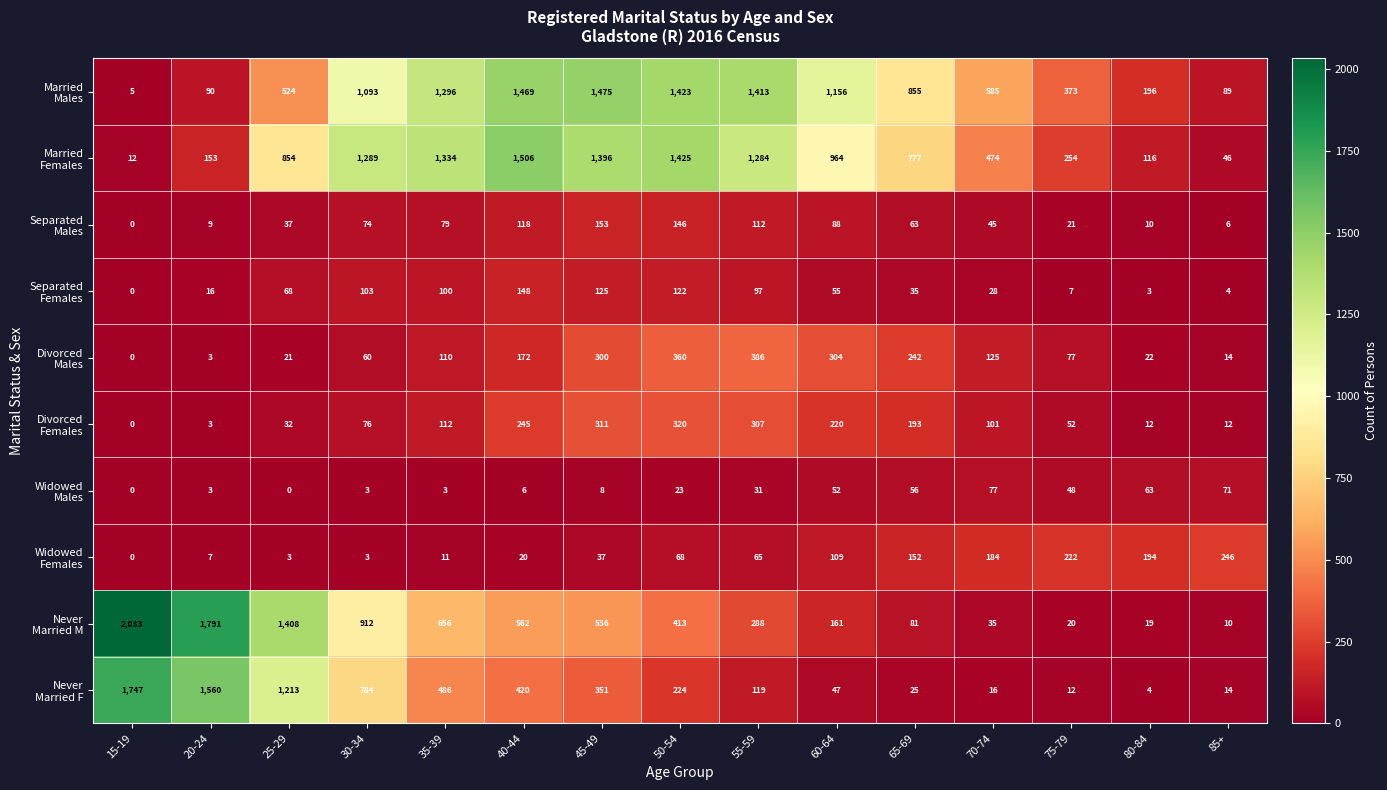

What is the spread (max minus min) of values at 60-64?

1109